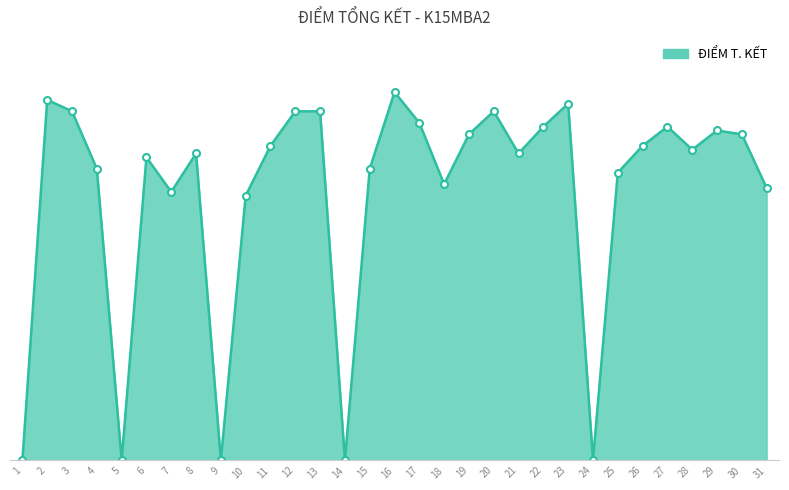

Rank the categories by value from highest to lowest.

16, 2, 23, 3, 12, 13, 20, 17, 22, 27, 29, 19, 30, 11, 26, 28, 8, 21, 6, 4, 15, 25, 18, 31, 7, 10, 1, 5, 9, 14, 24